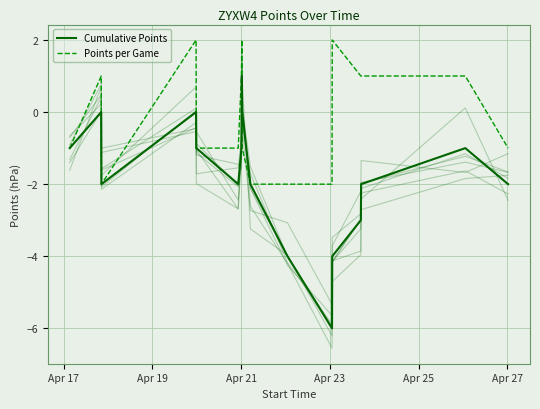

Reading left to right, extract all data points from this chart.

Cumulative Points: -1	0	-2	0	-1	-2	-1	1	0	-2	-4	-6	-4	-3	-2	-1	-2
Points per Game: -1	1	-2	2	-1	-1	1	2	-1	-2	-2	-2	2	1	1	1	-1